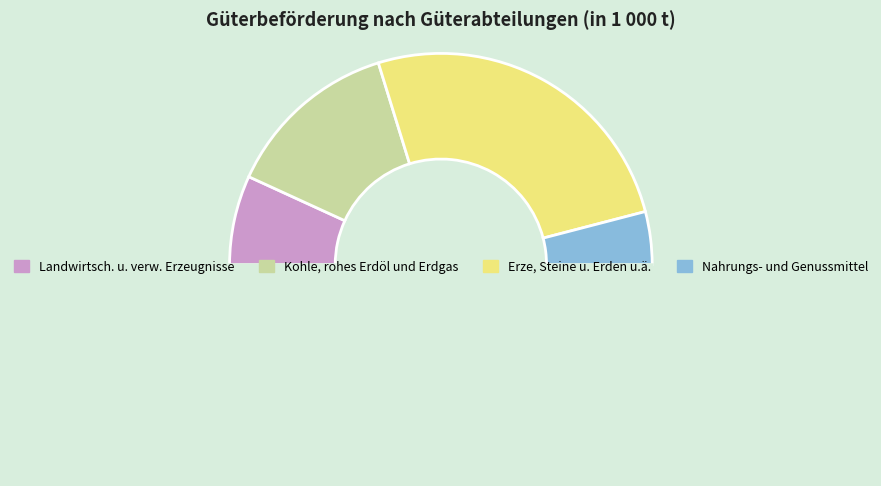

How many slices are in this pie chart?

5